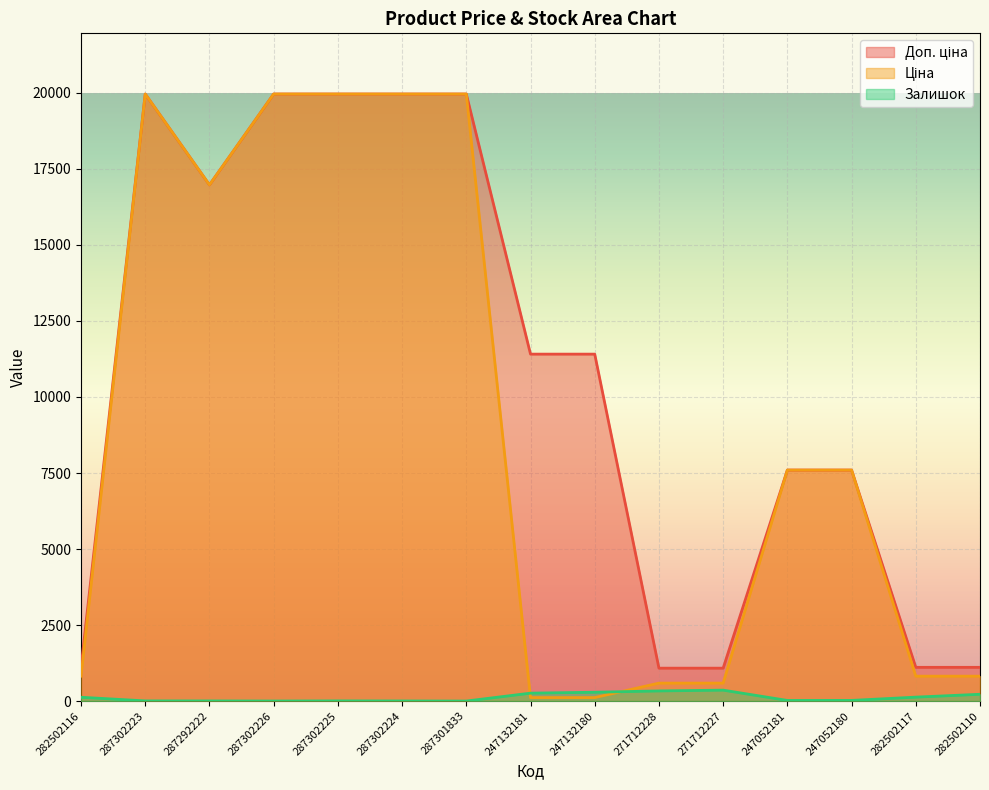

List the series in order of their overall mean, lowest first.

Залишок, Ціна, Доп. ціна